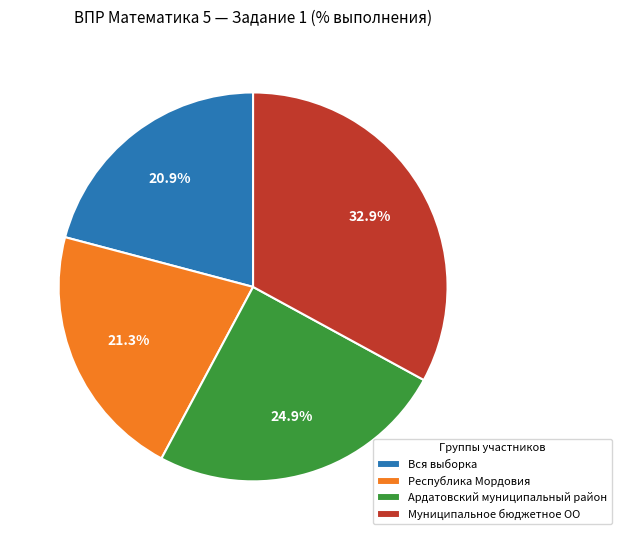

What portion of the pie excludes Муниципальное бюджетное ОО?

67.1%